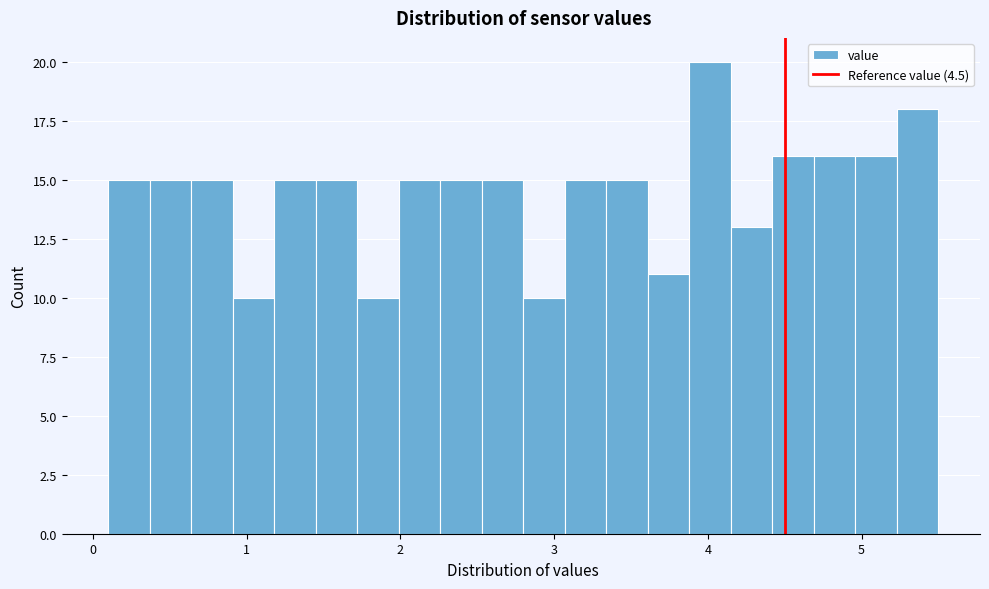

Read against the x-axis, roughly where is the centre of the tallest bar?

4.0